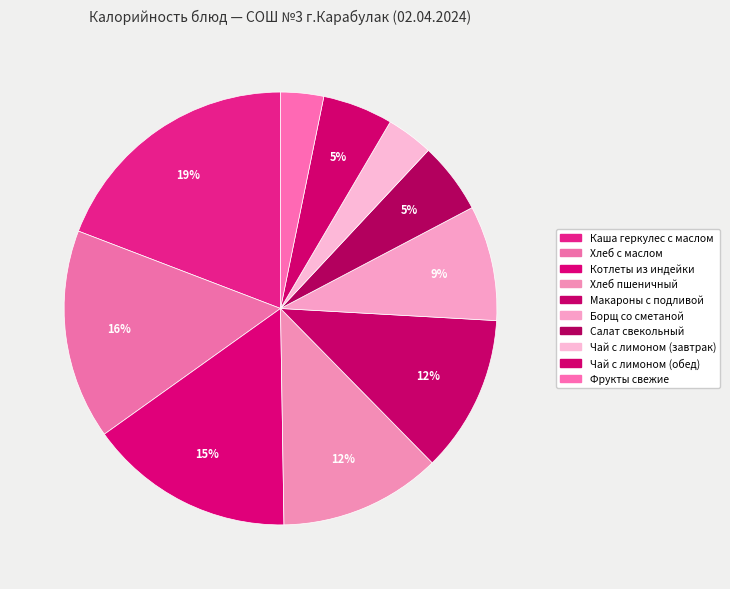

Is the sum of Борщ со сметаной and Хлеб с маслом greater than half?

No